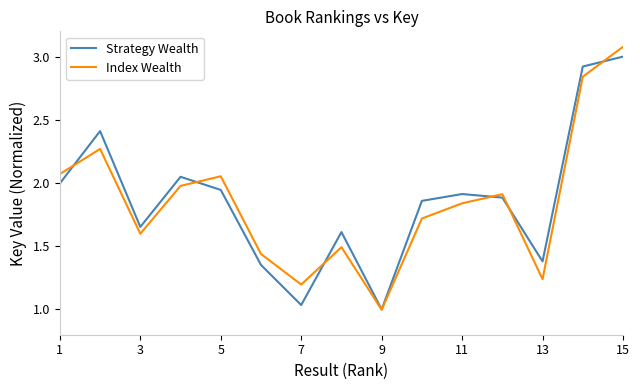

What is the maximum value for Strategy Wealth?

3.0